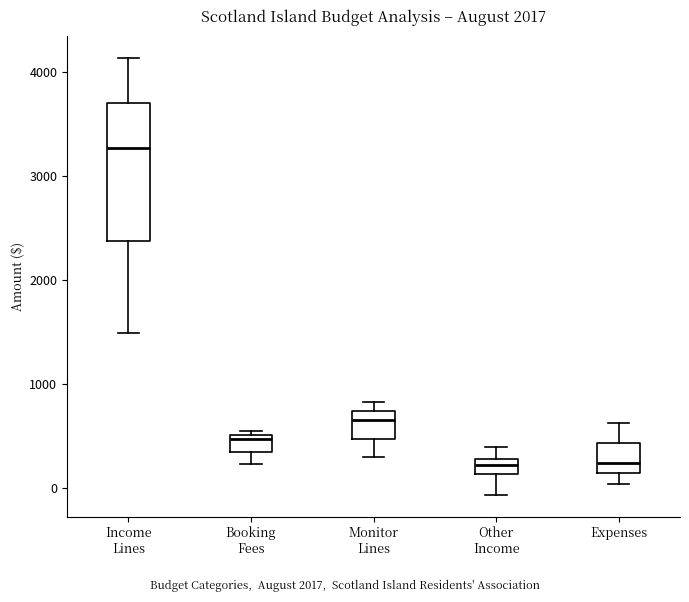

Where is the lower edge of the box for Monitor Lines on the y-axis? The values are not printed on the chart, so give them approximately, as read against the axis.

500